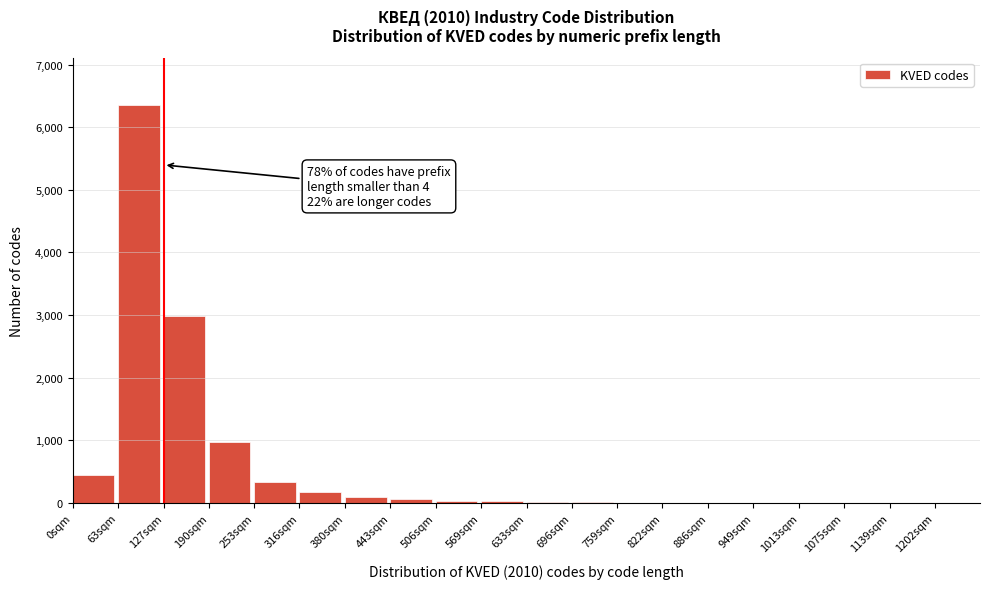

Is it true that the value at 190sqm is 980?

True